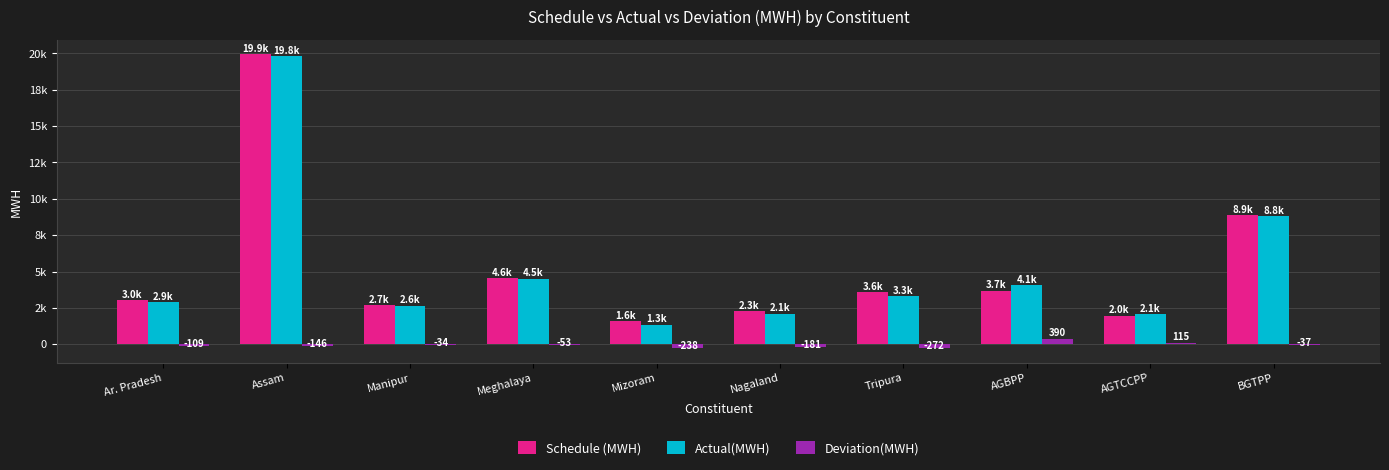

Are the bars horizontal?

No